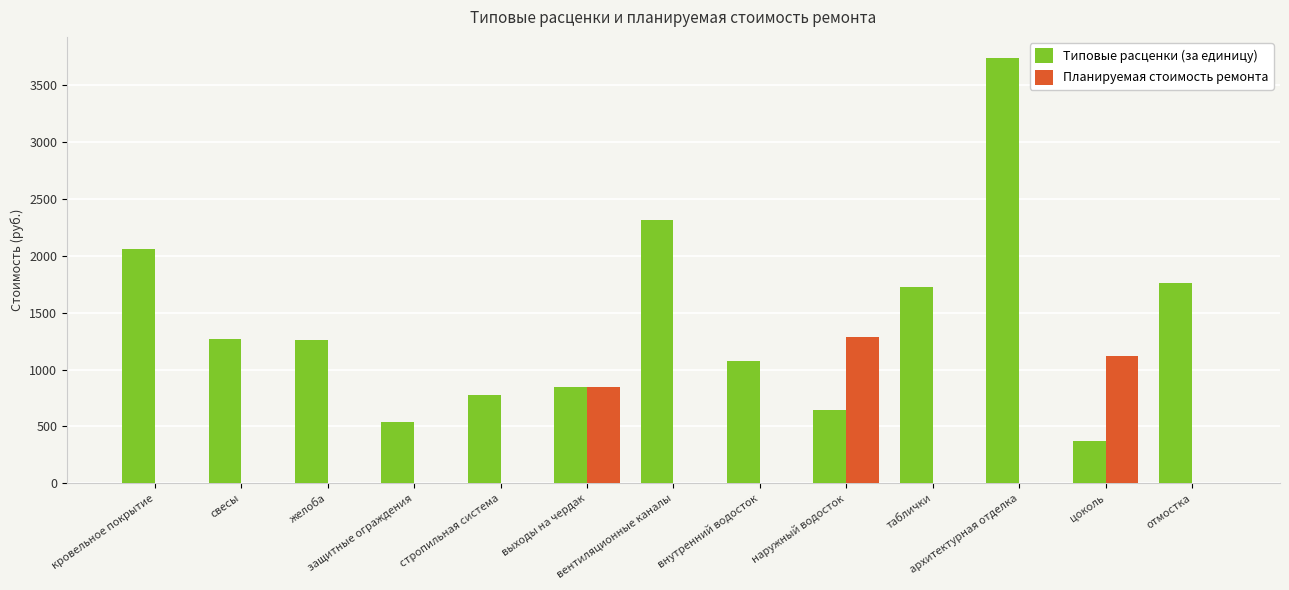

True or false: Типовые расценки (за единицу) has a value of 3134.2 at кровельное покрытие.

False